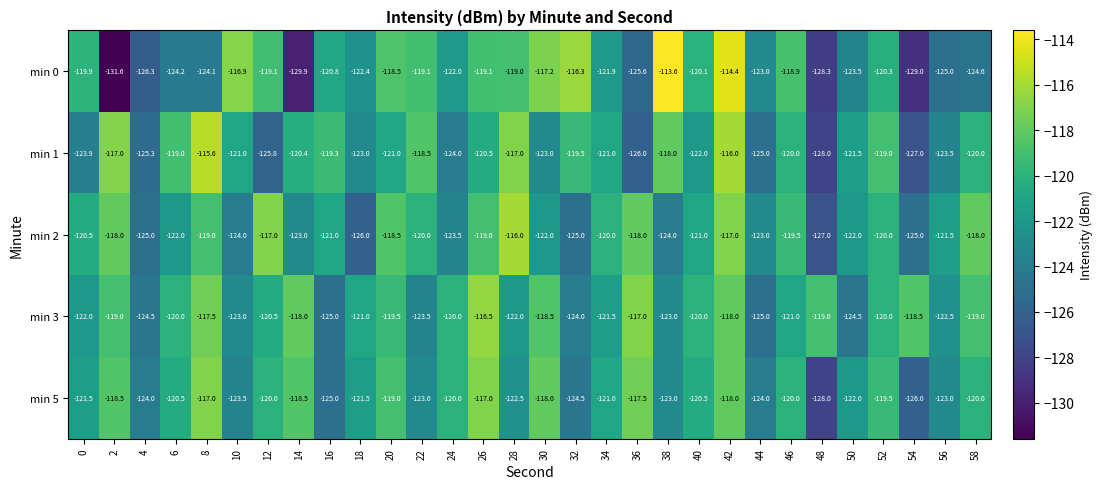

At which category does the chart reach its peak across all series?

38